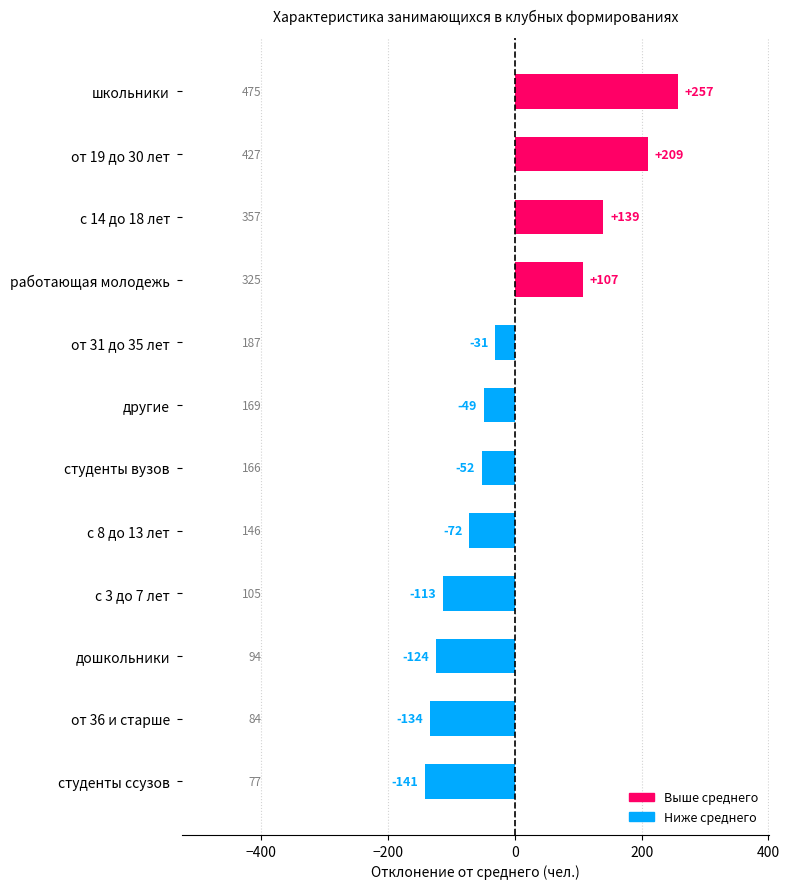

Does the chart contain any negative values?

Yes